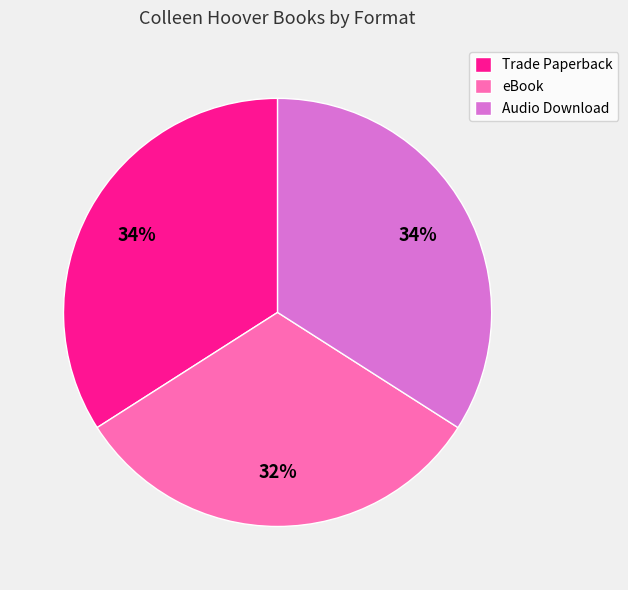

The Trade Paperback slice represents 34% of the pie. True or false?

True